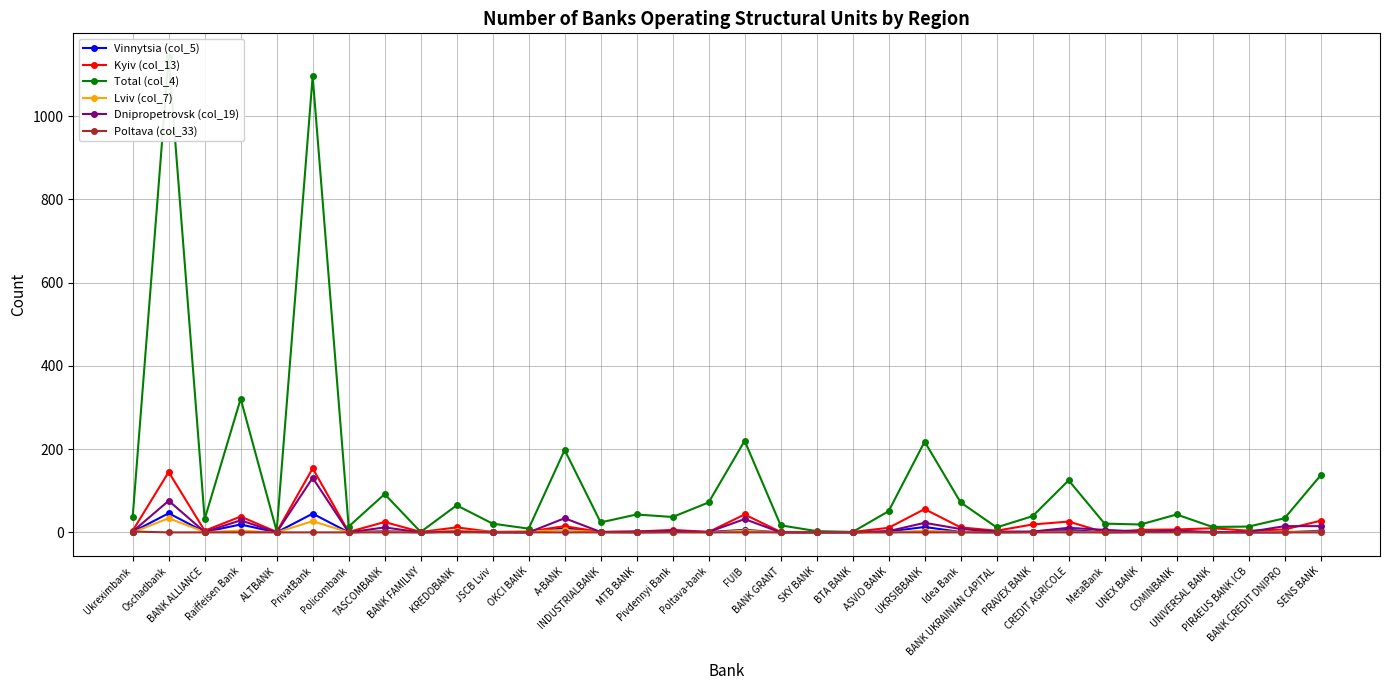

After their last crossing, which series has the higher values: Vinnytsia (col_5) or Lviv (col_7)?

Vinnytsia (col_5)